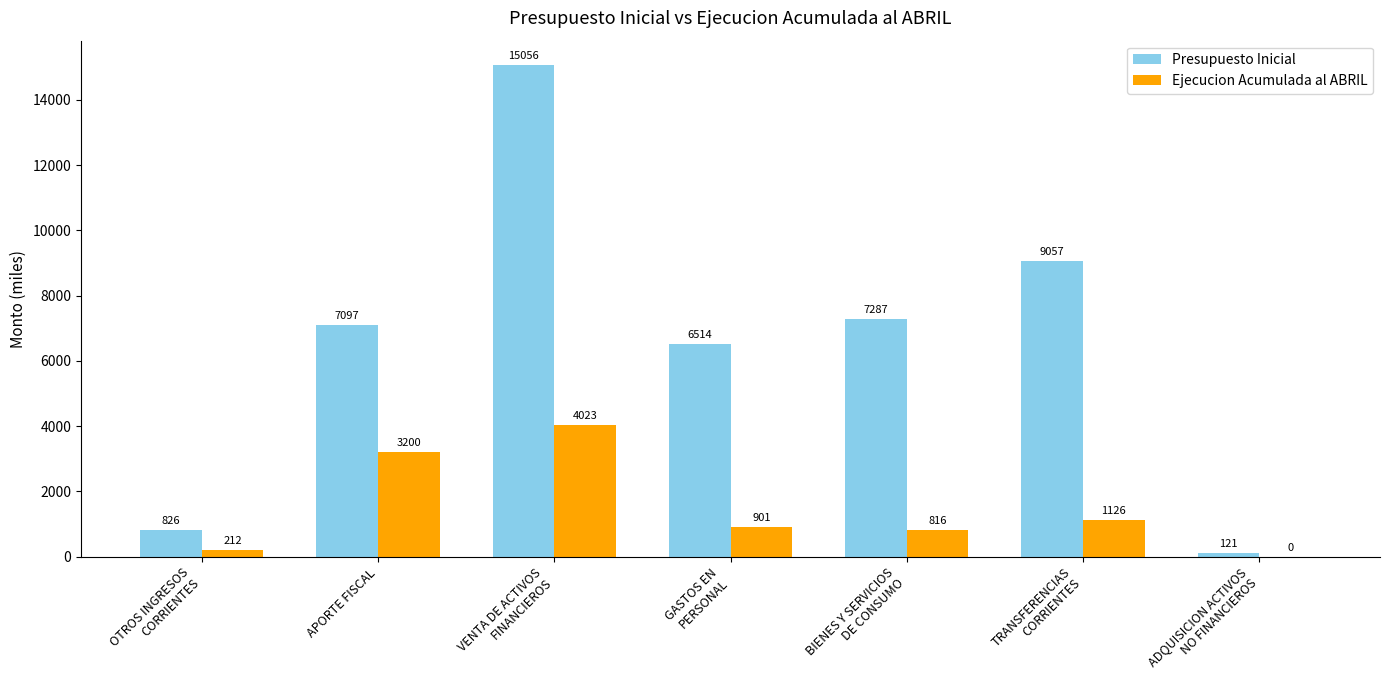

How many groups of bars are there?

7